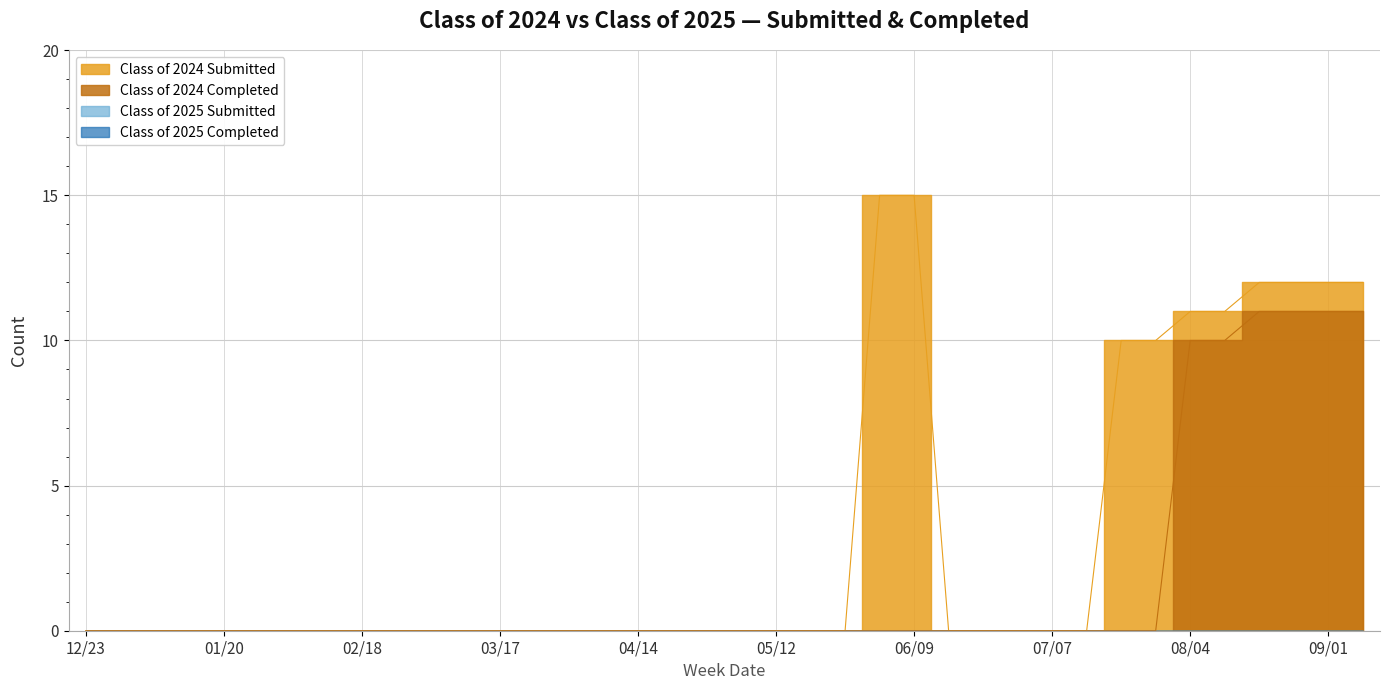

Does the chart have visible grid lines?

Yes